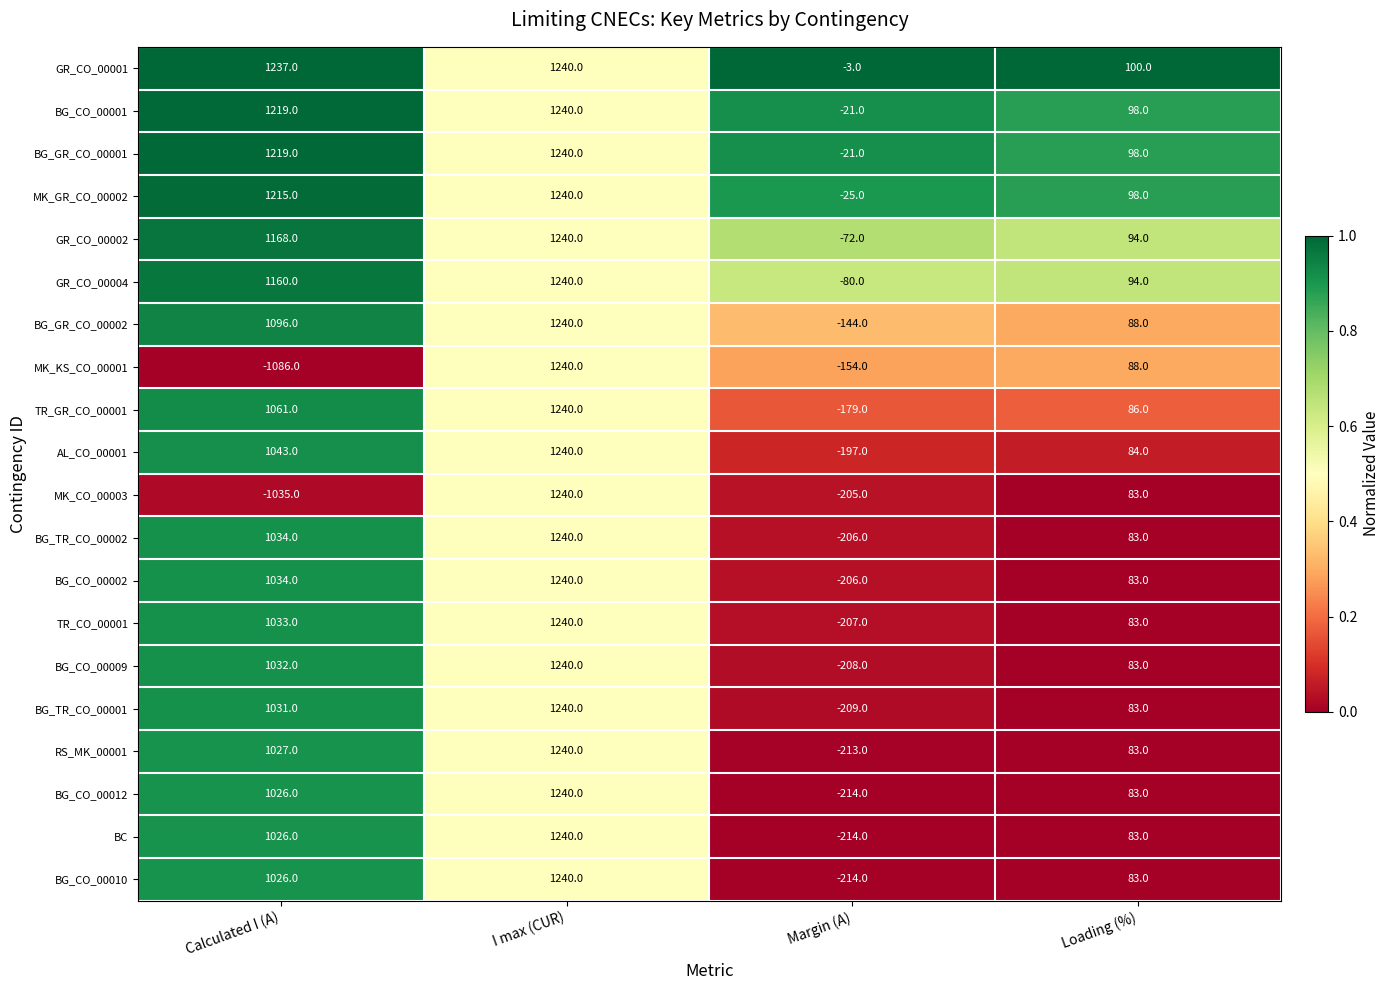

What is the difference between the maximum and minimum values in the GR_CO_00002 series?

1312